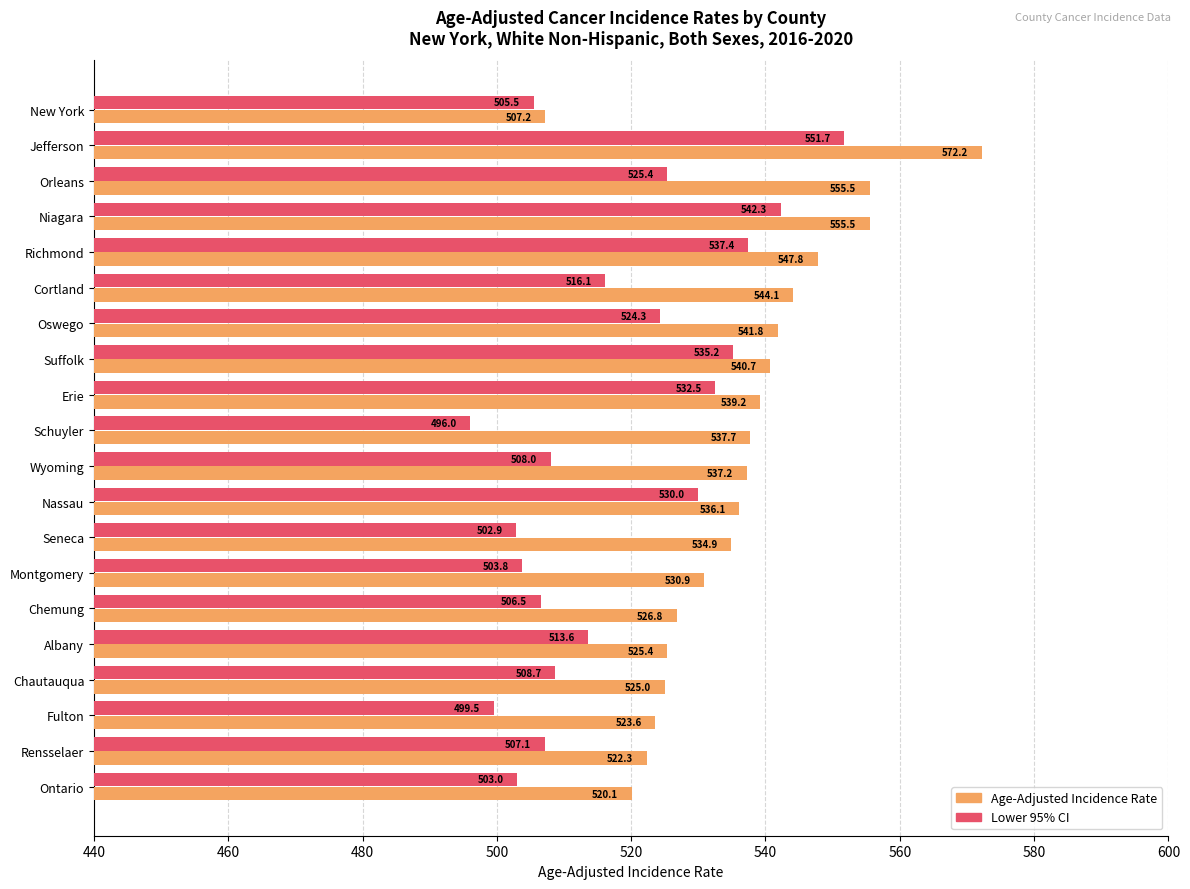

What is the greatest value displayed?

572.2